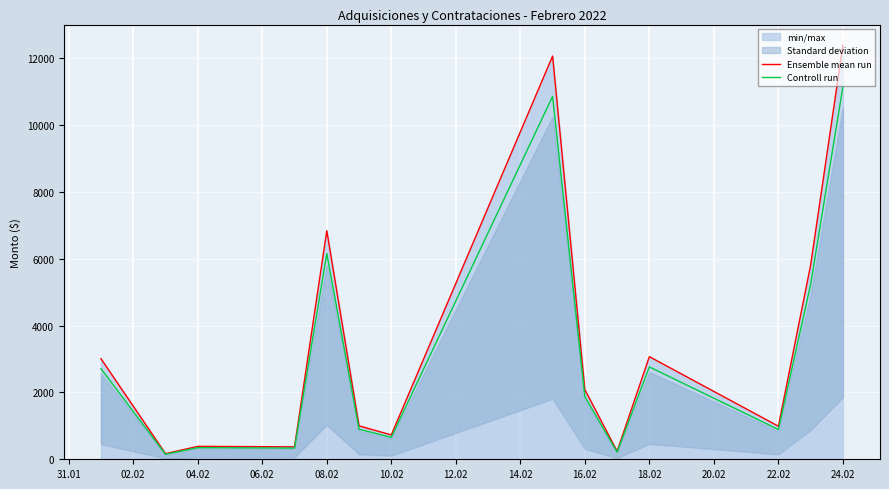

Rank the series at 22.02 from highest to lowest value.

Ensemble mean run, Controll run